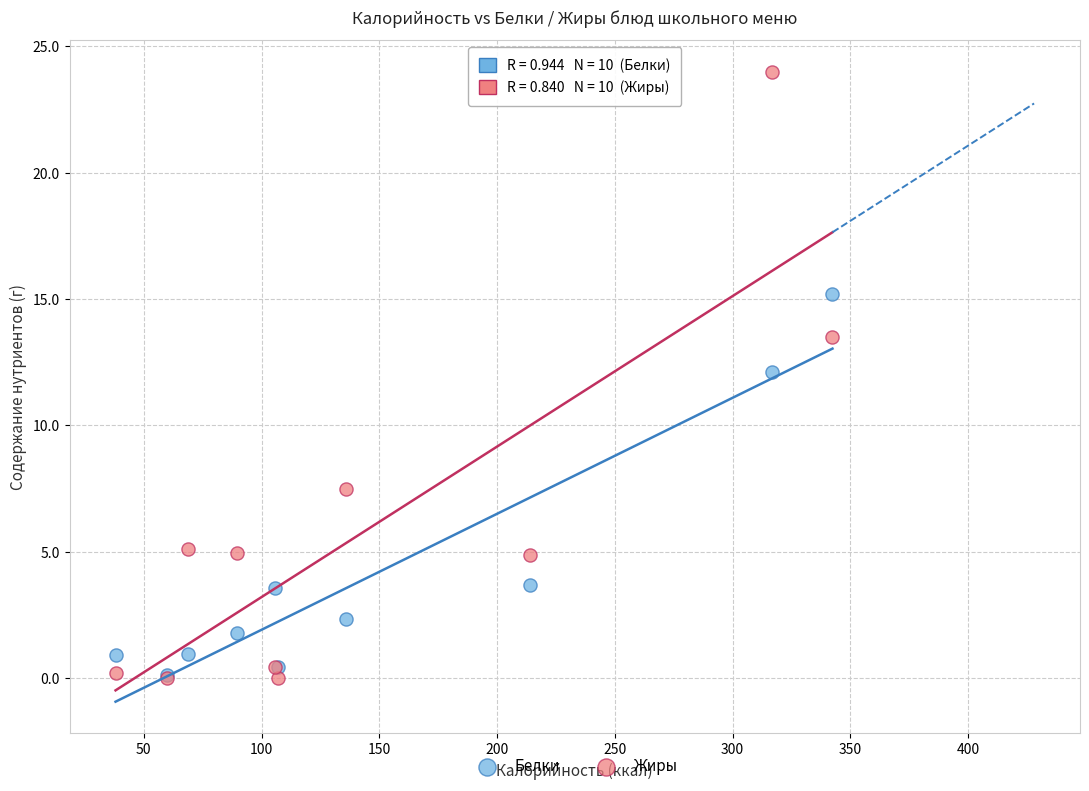

Which series reaches the maximum Y coordinate?

Жиры